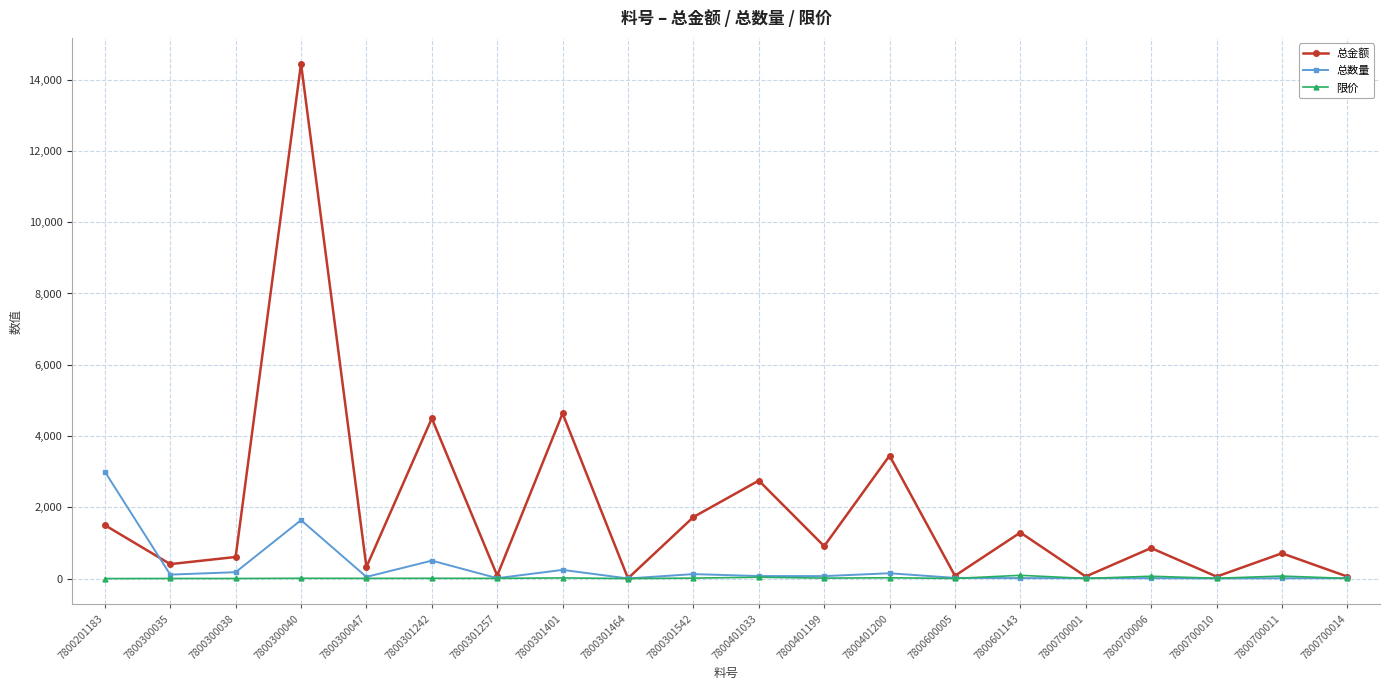

At 7800300040, list the series in order from smallest to largest.

限价, 总数量, 总金额